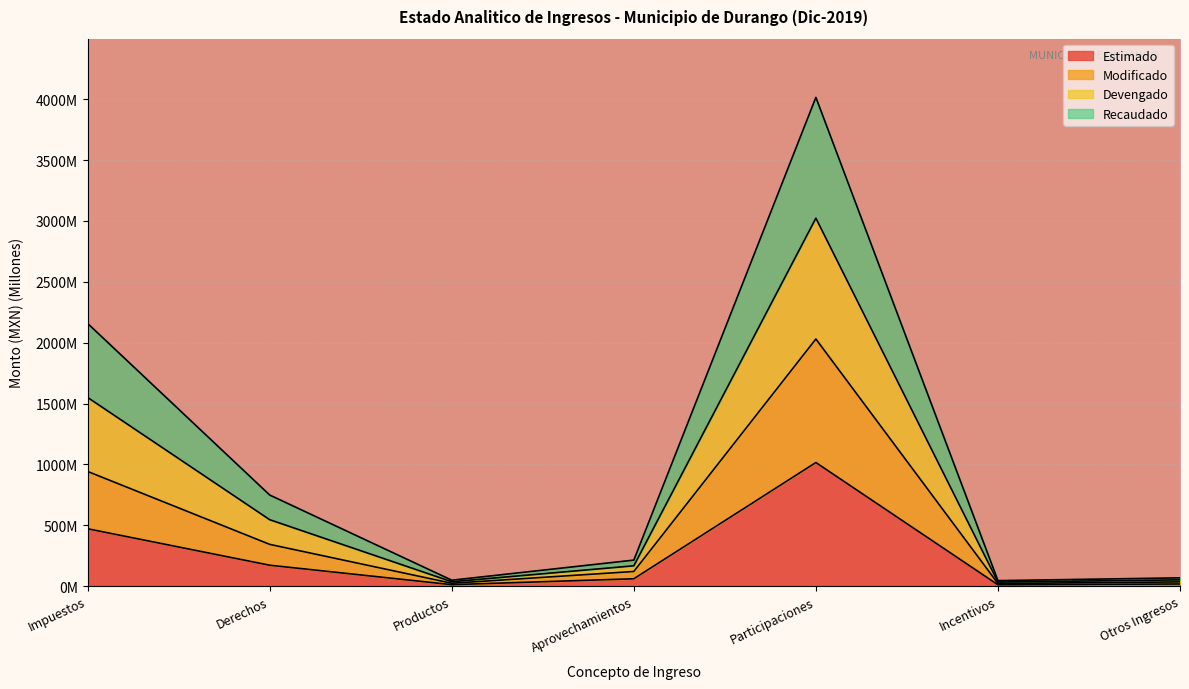

True or false: Modificado and Estimado intersect in this chart.

False